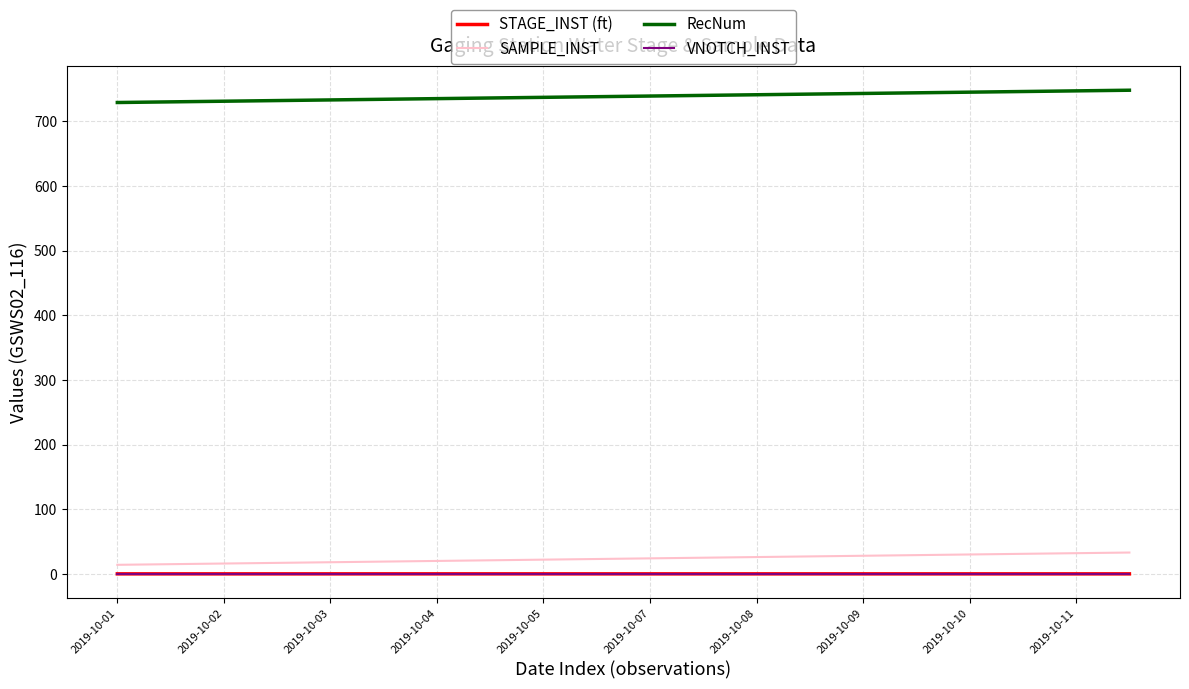

True or false: VNOTCH_INST and RecNum cross at least once.

False